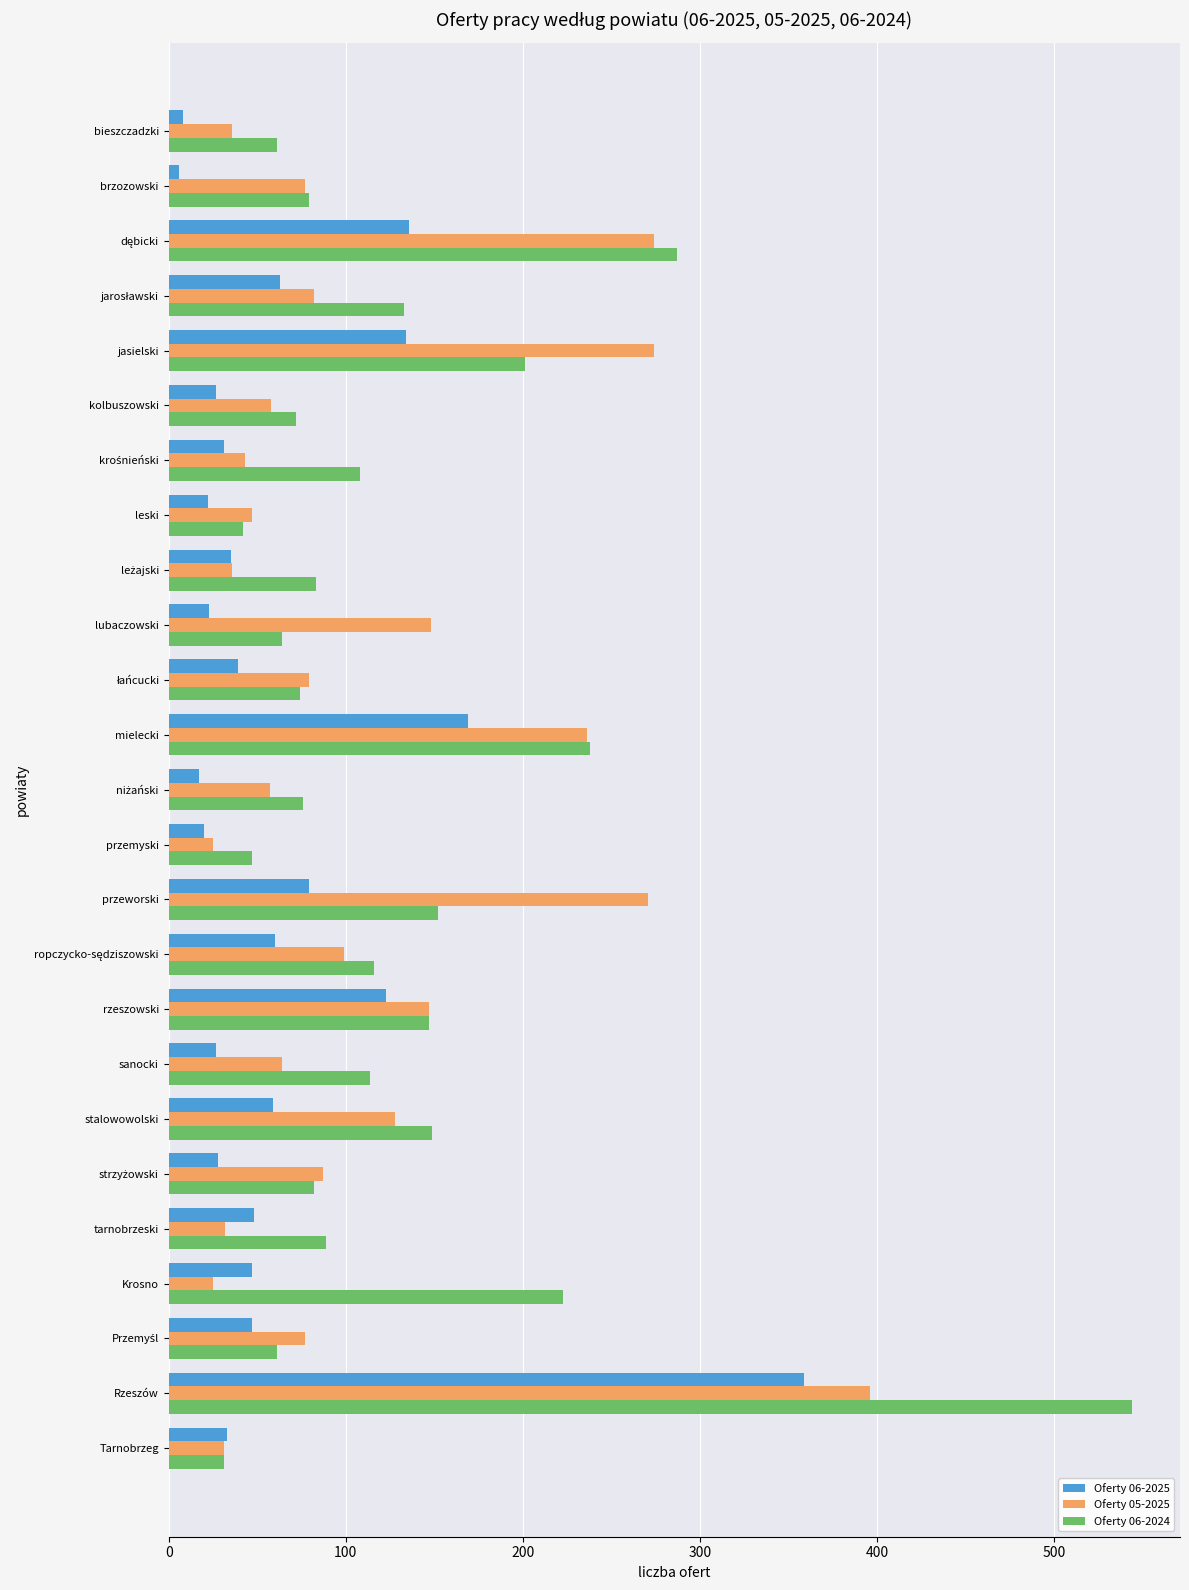

Is it true that Oferty 06-2024 equals 223 at Krosno?

True